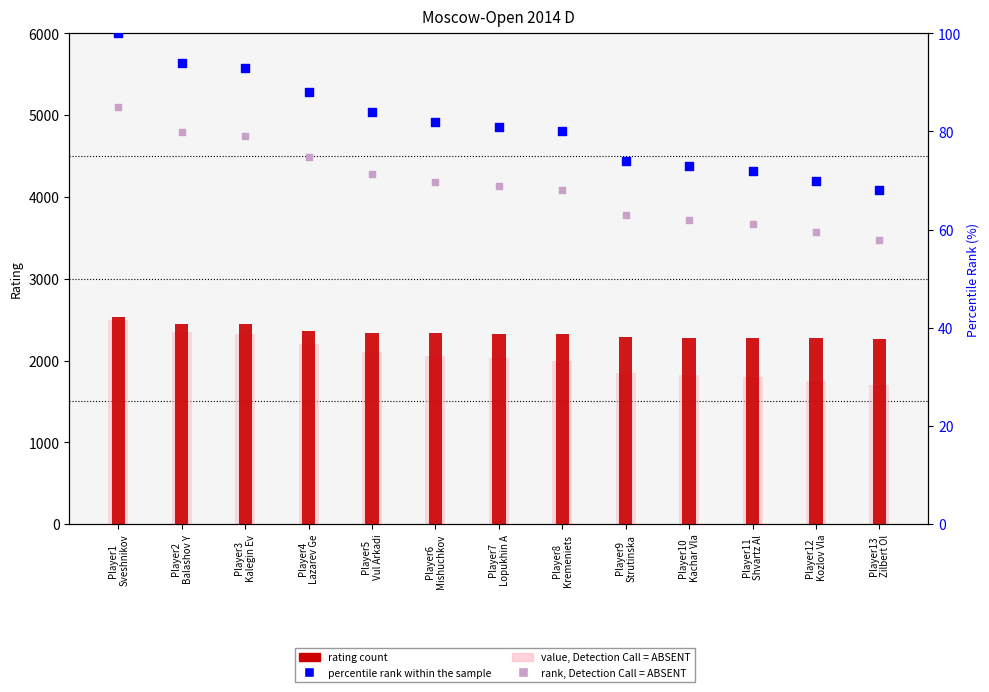

At how many categories does at least one series exceed 1541?

13